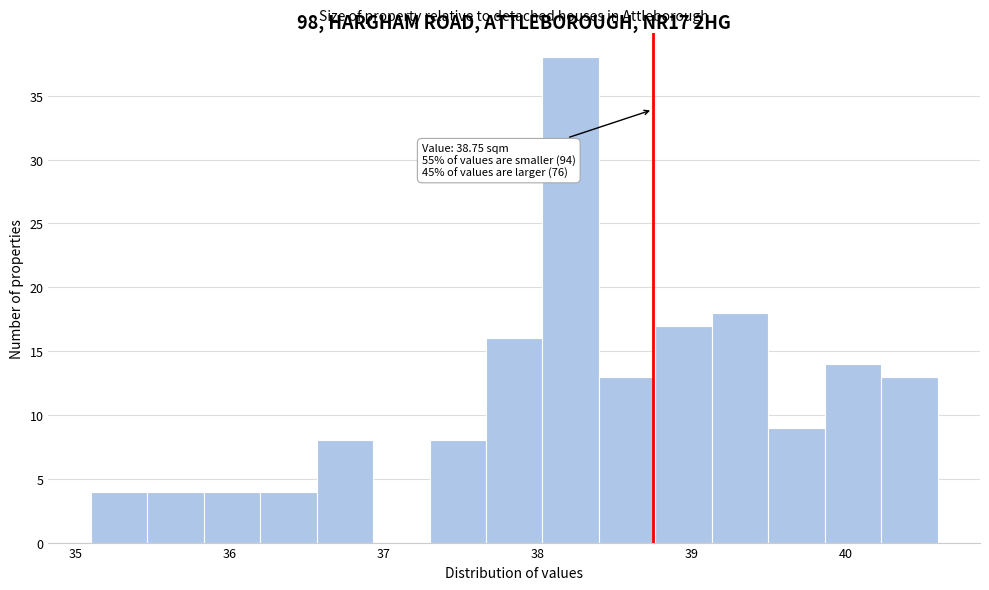

Around what value on the x-axis is the tallest bar? Give the approximate position of its centre, as read against the axis.

38.2